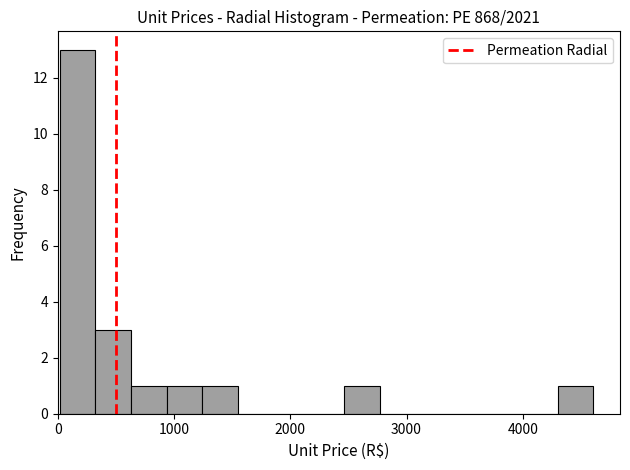

Around what value on the x-axis is the tallest bar? Give the approximate position of its centre, as read against the axis.

200